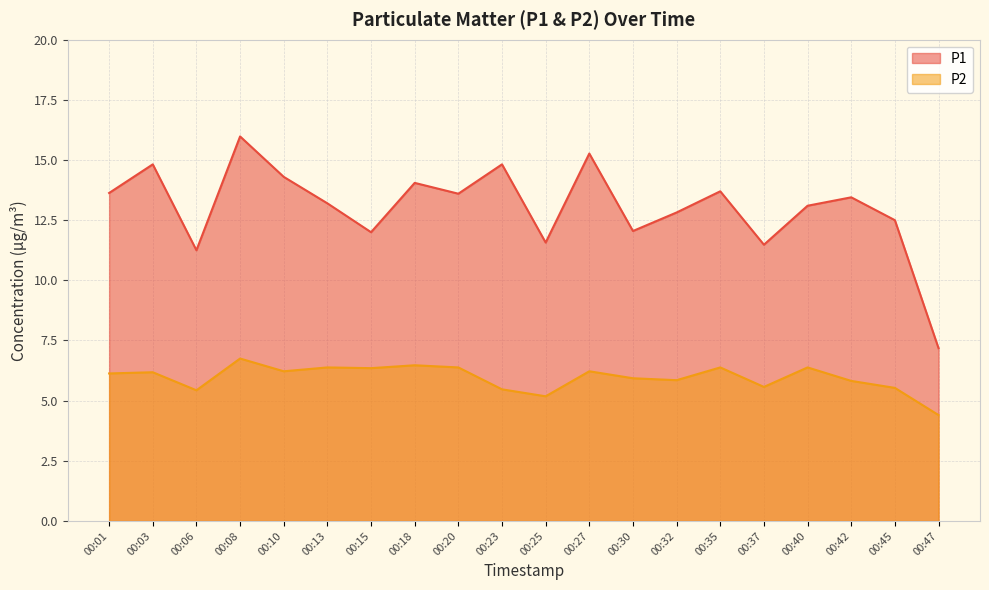

At 00:08, list the series in order from smallest to largest.

P2, P1